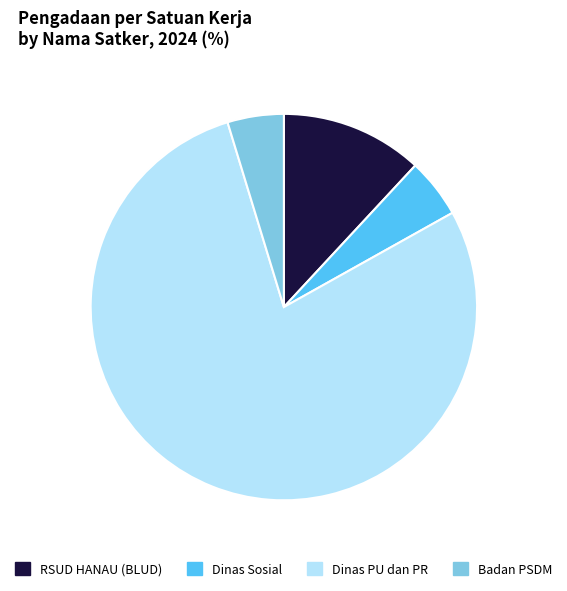

Count the number of slices in the pie.

4